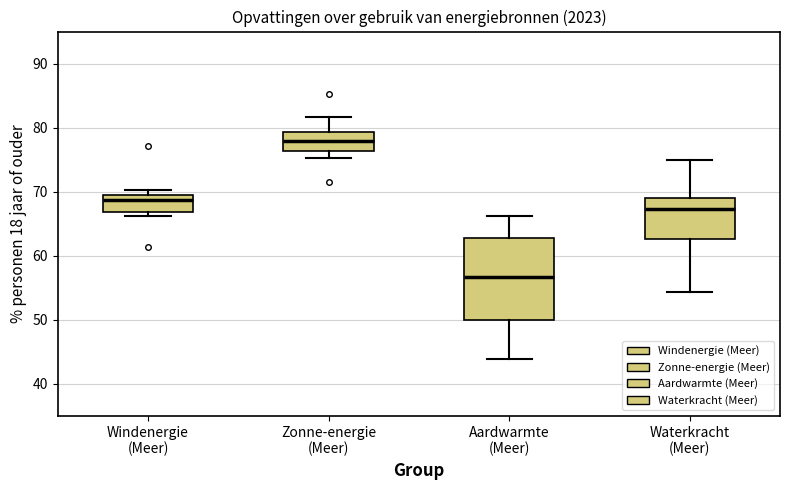

Reading left to right, read every box against the y-axis: the position of its median line, the range the box covers, and the ends of its whiskers. The values are not printed on the chart, so give them approximately, as read against the axis.

Windenergie (Meer): median 69 (just below the box's upper edge), box 67 to 69, whiskers 66 to 70
Zonne-energie (Meer): median 78, box 76 to 79, whiskers 75 to 82
Aardwarmte (Meer): median 57, box 50 to 63, whiskers 44 to 66
Waterkracht (Meer): median 67, box 63 to 69, whiskers 54 to 75